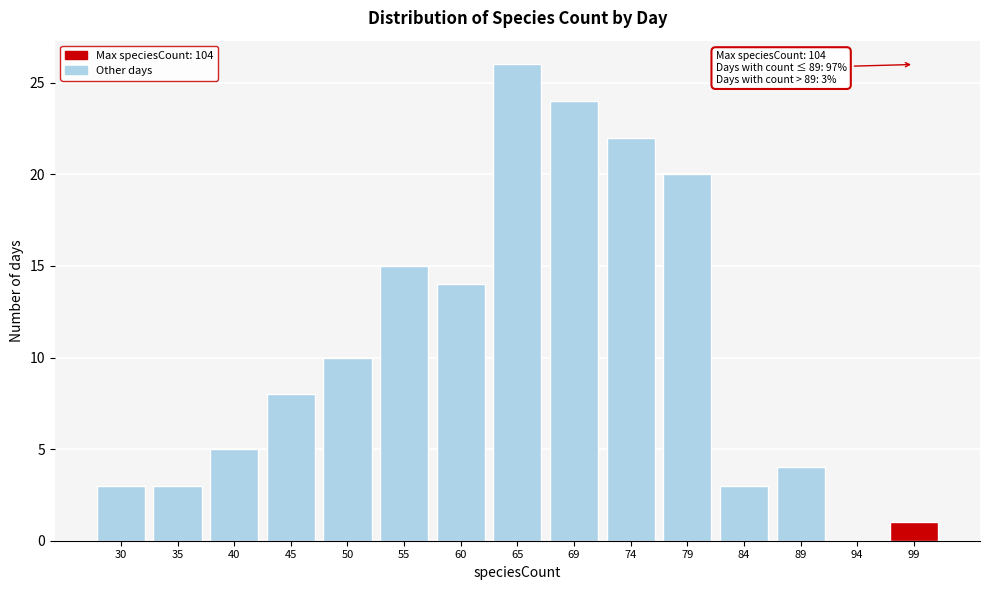

Reading left to right, list all the values displayed in this chart.

30=3	35=3	40=5	45=8	50=10	55=15	60=14	65=26	69=24	74=22	79=20	84=3	89=4	94=0	99=1